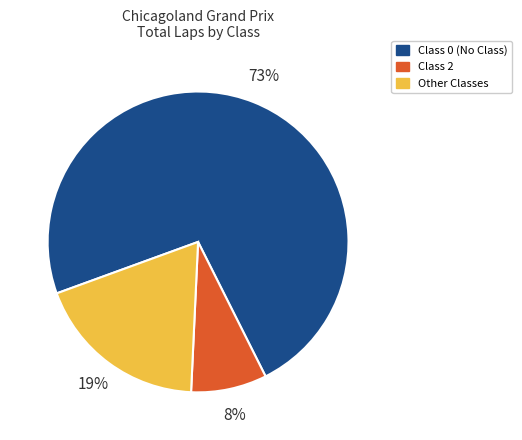

To the nearest percent, what is the difference between the largest and smallest slice percentages?

65%